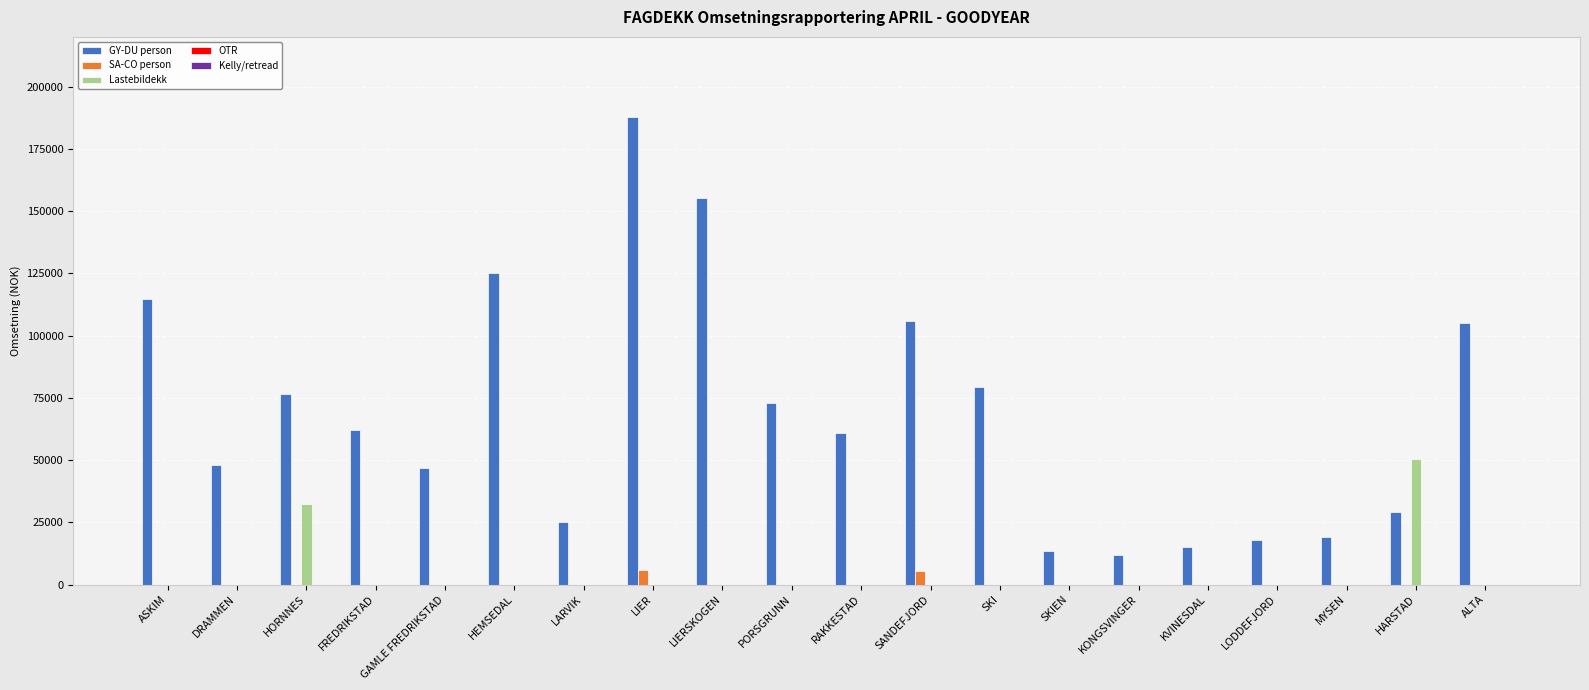

Which series has the largest total across all categories?

GY-DU person